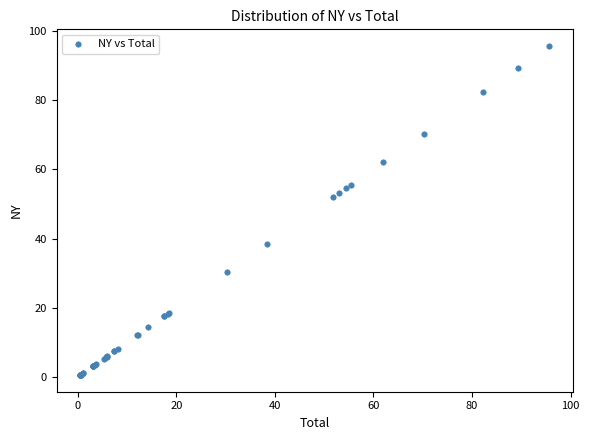

What Y value in the scatter plot is closest to 48?

51.9